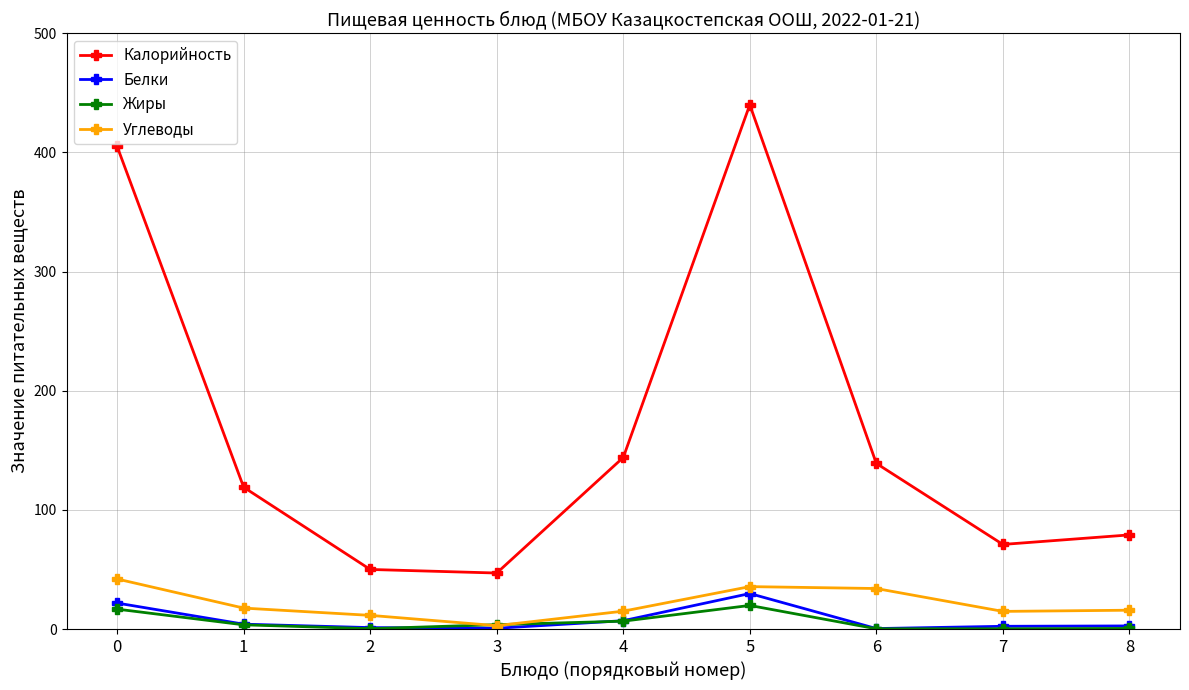

What is the greatest value displayed?

440.0